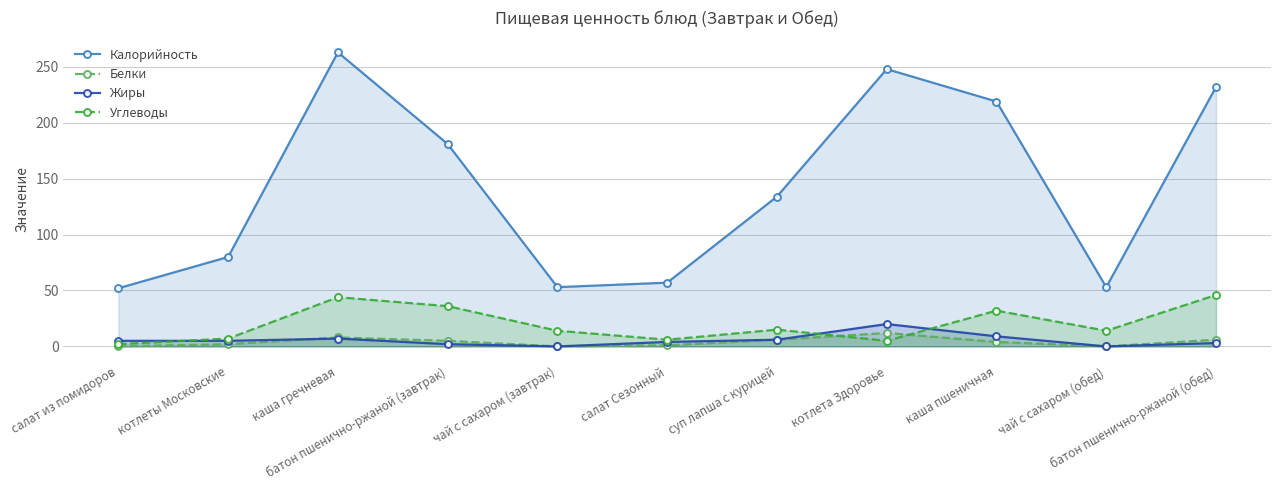

Which category has the lowest value across all series?

салат из помидоров